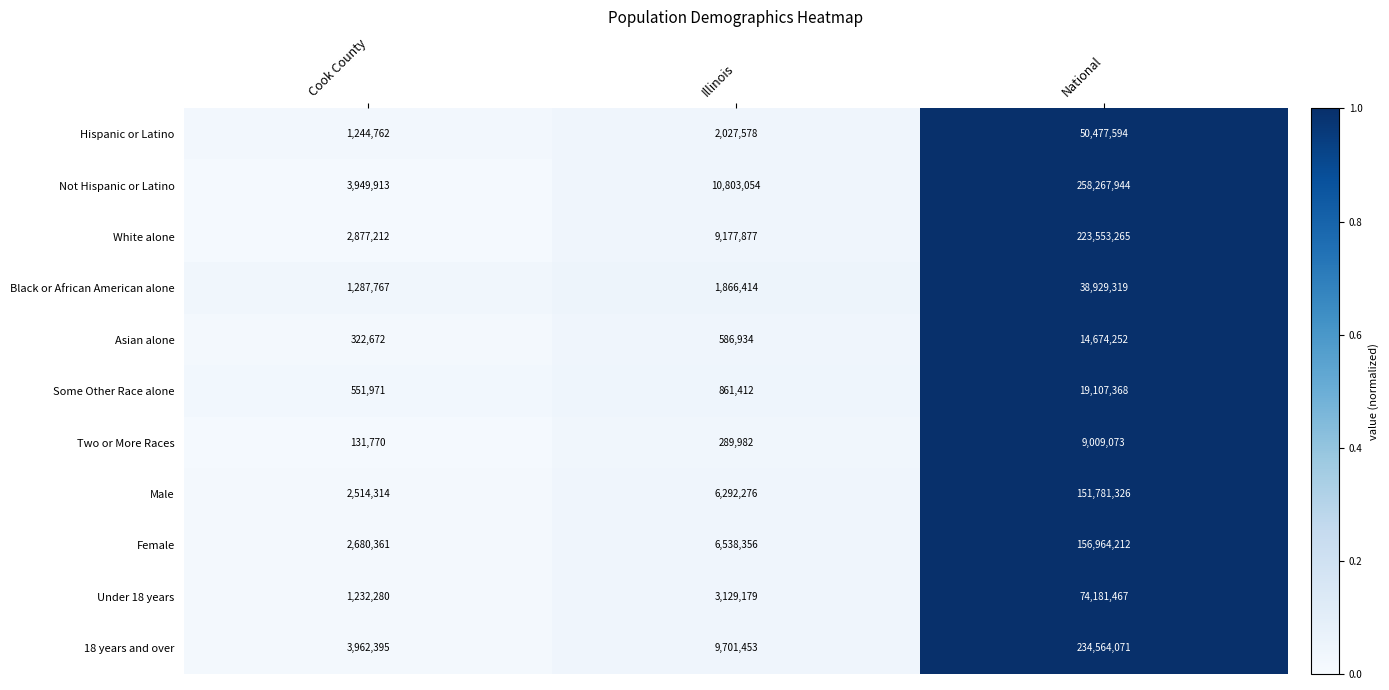

Between Cook County and Illinois, which series saw the biggest shift?

Not Hispanic or Latino